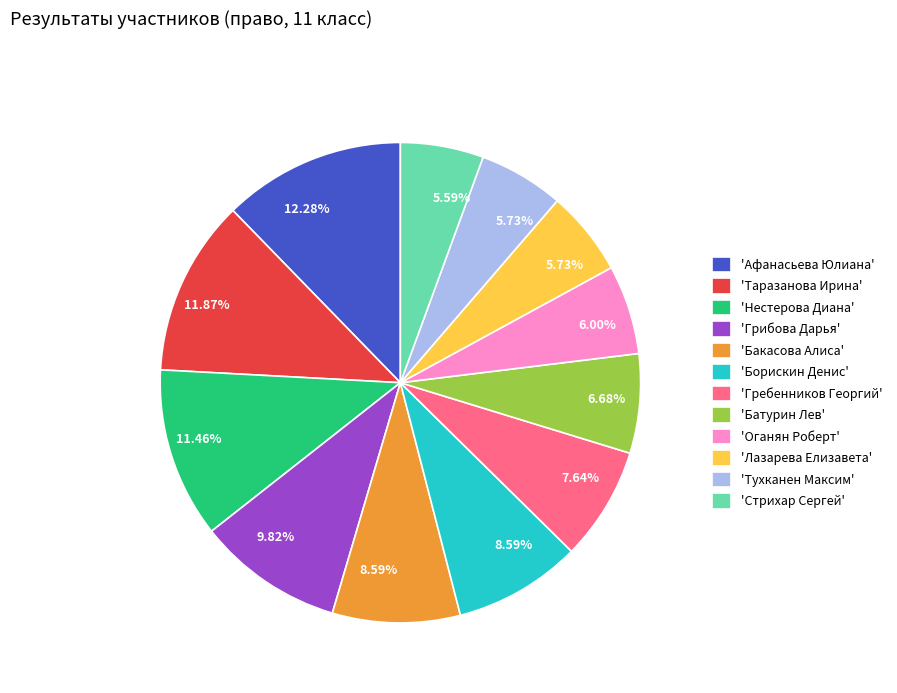

Which has a higher value, 'Батурин Лев' or 'Оганян Роберт'?

'Батурин Лев'